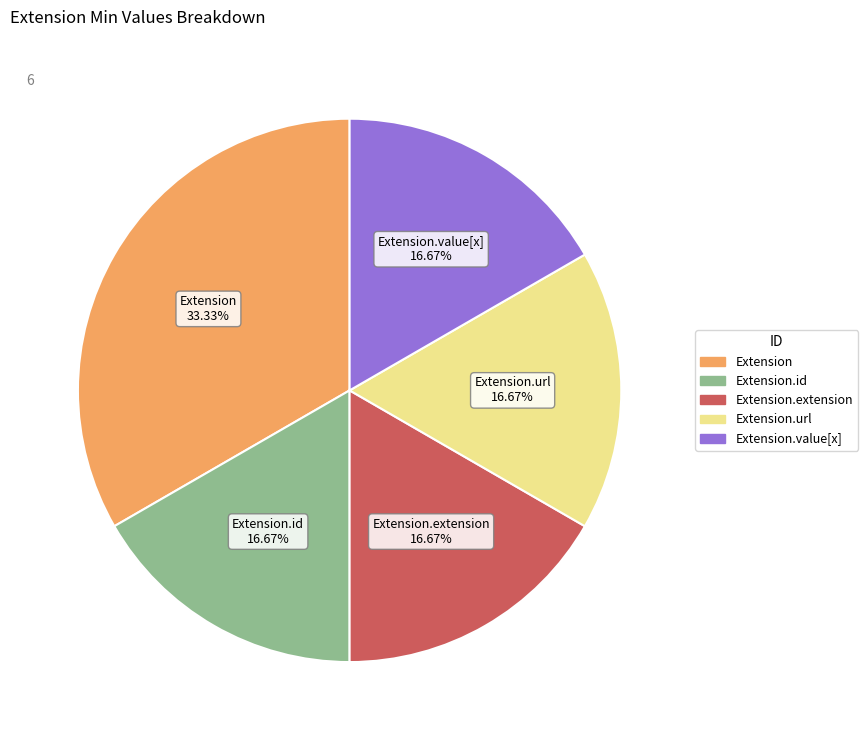

Does any single category account for the majority?

No